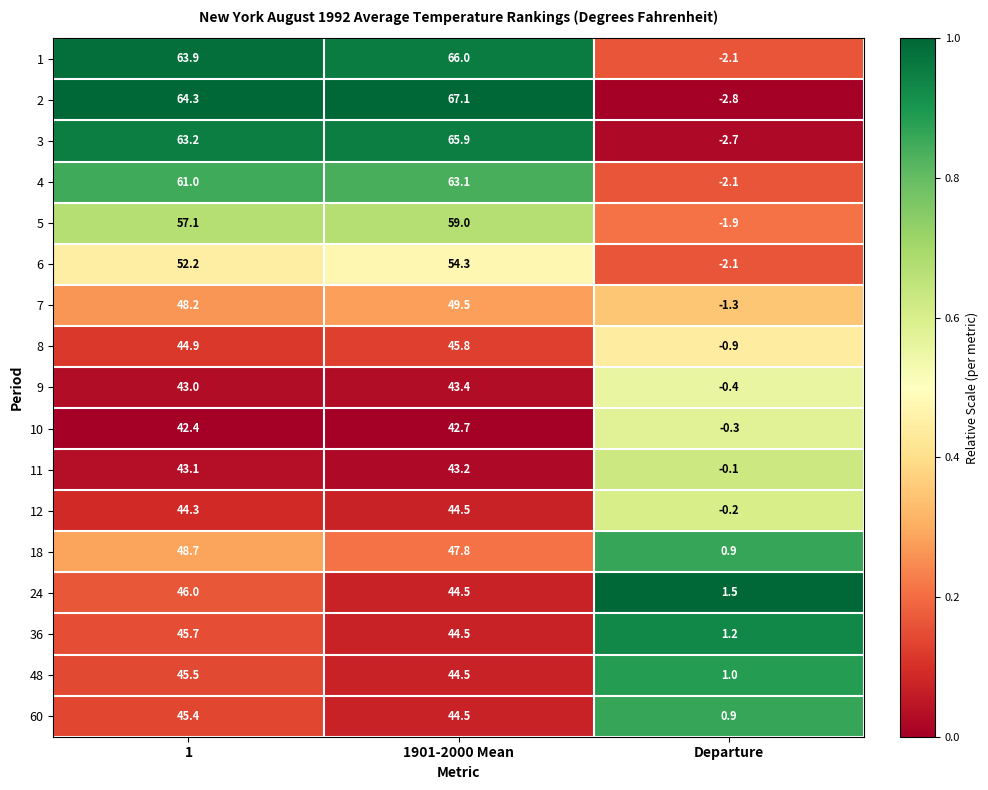

Which category has the highest value in the 4 series?

1901-2000 Mean